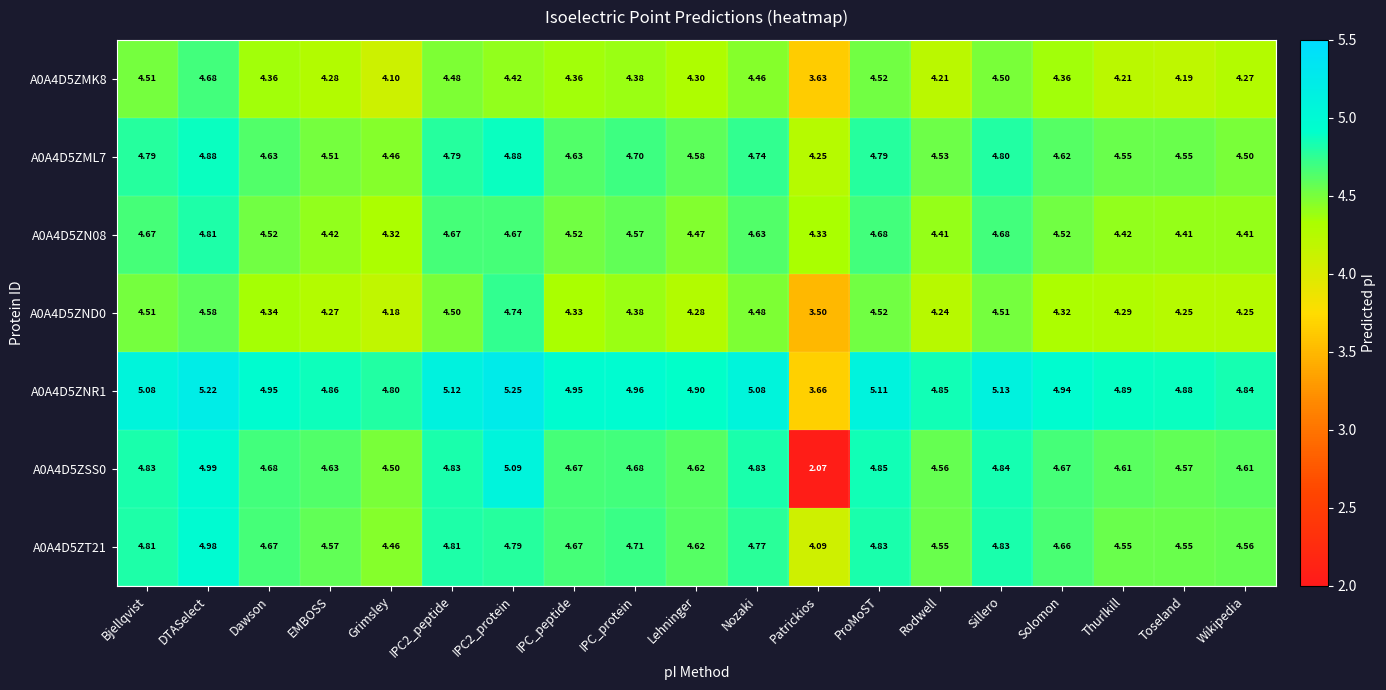

How many categories are shown in the chart?

19